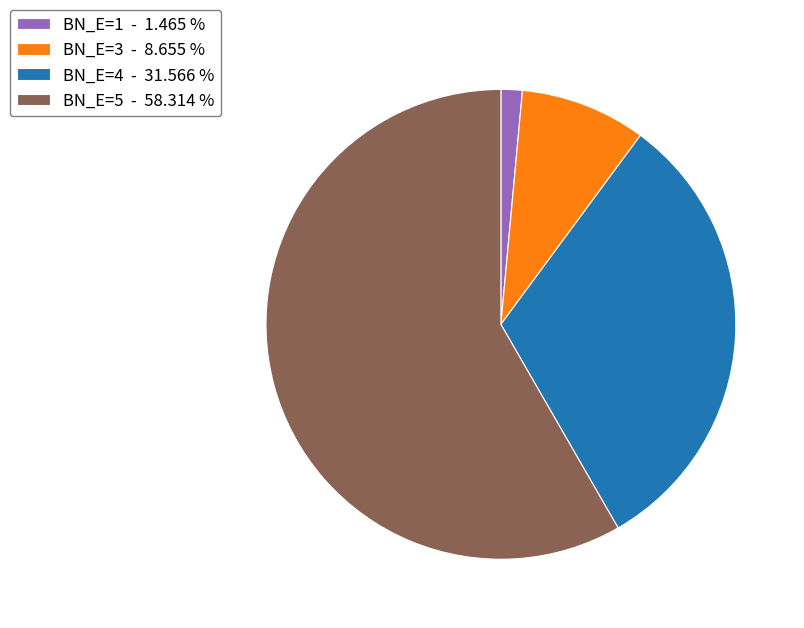

Which slice is the smallest?

BN_E=1 - 1.465 %